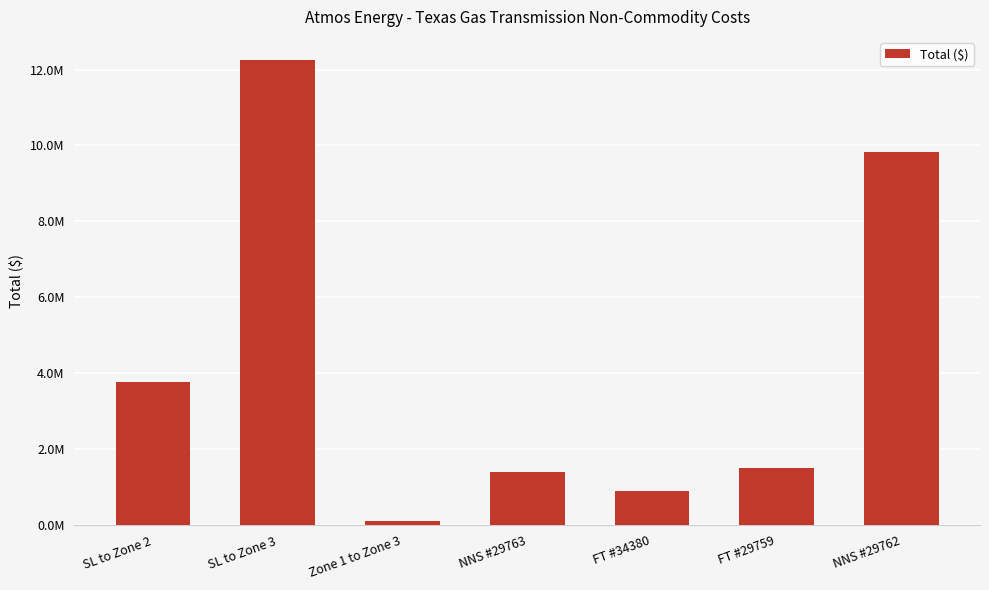

Read the value at NNS #29762.

9834549